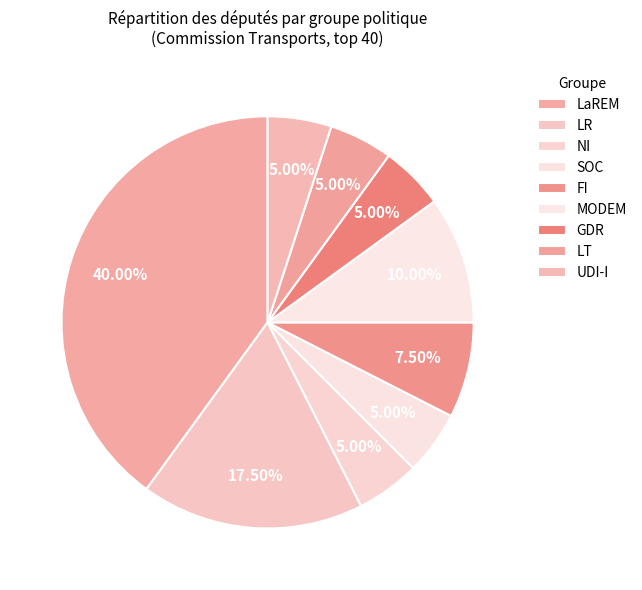

Does GDR account for over 50% of the chart?

No